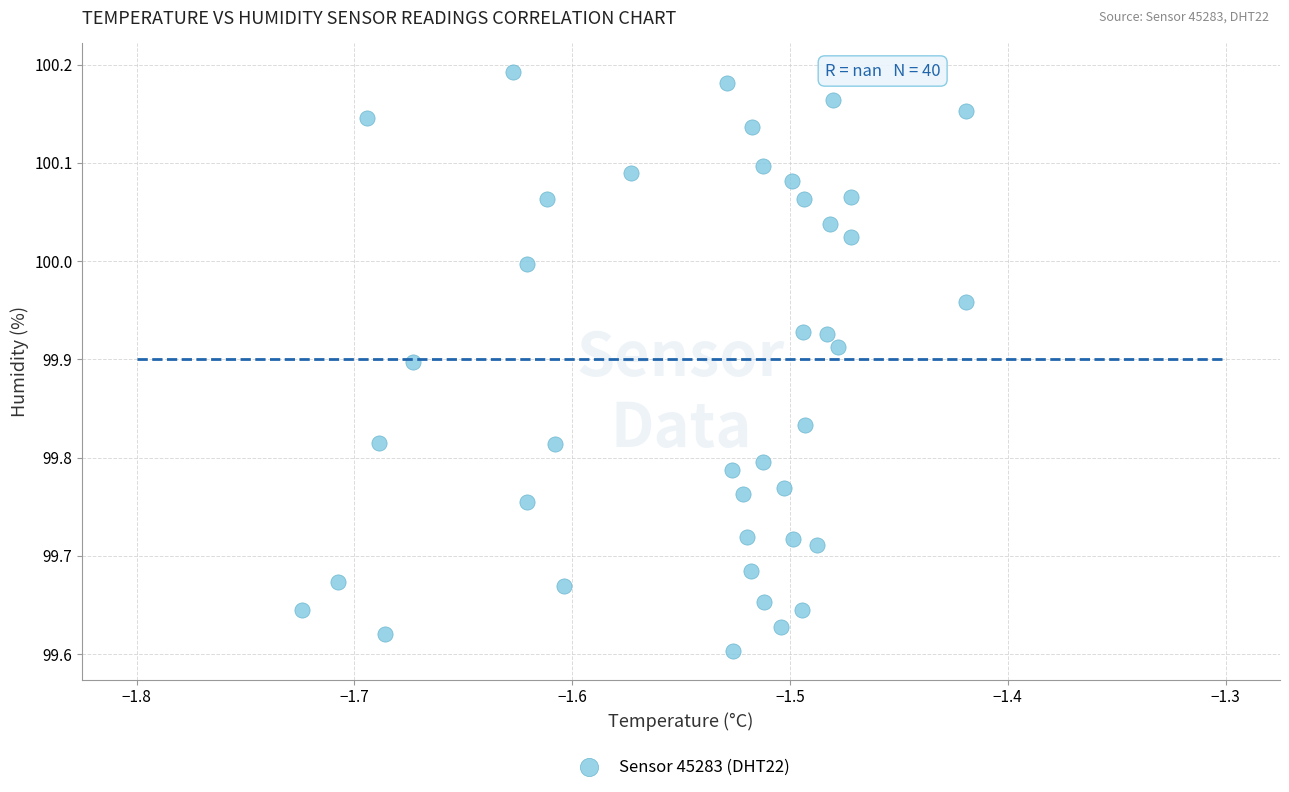

What is the range of Y values (max minus min)?

0.6